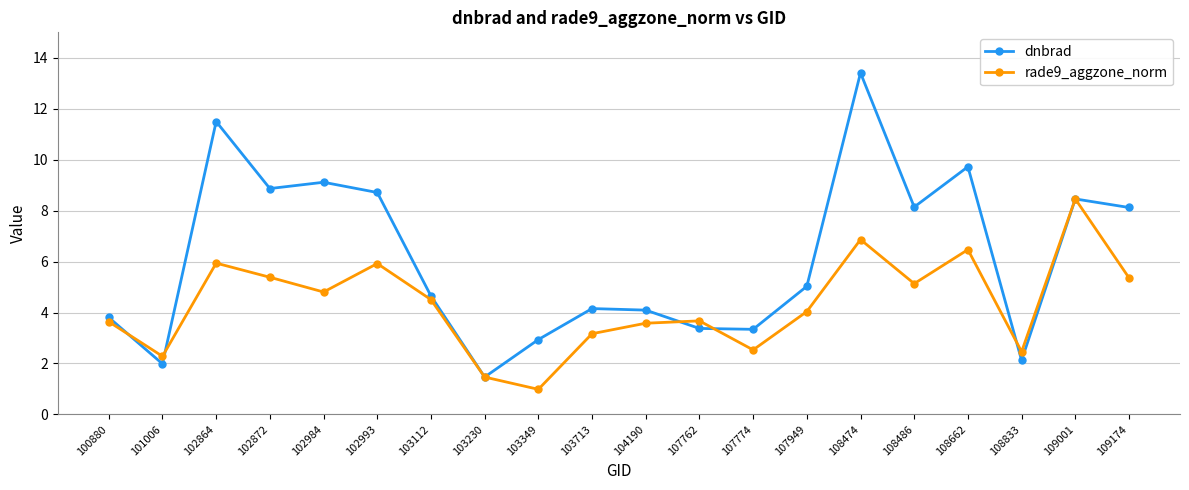

Is the value of rade9_aggzone_norm at 108486 greater than the value of dnbrad at 102993?

No